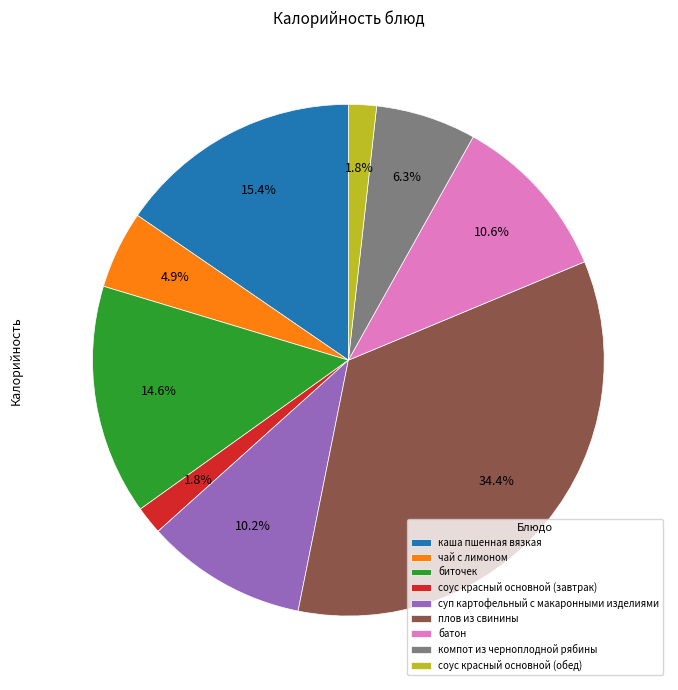

Combined, do биточек and соус красный основной (обед) account for over 50%?

No